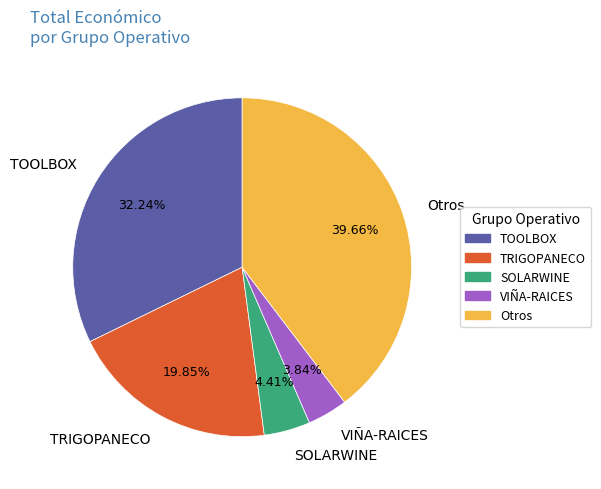

What is the ratio of the value at TRIGOPANECO to the value at VIÑA-RAICES?

5.2